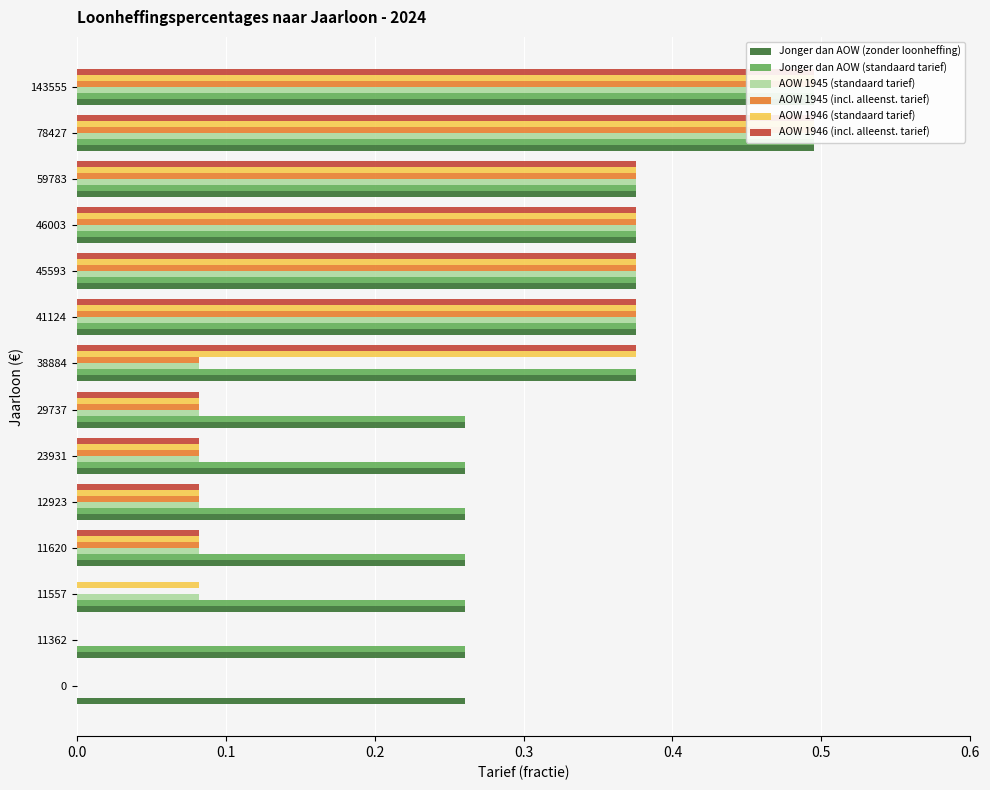

What are all the series names shown in the legend?

Jonger dan AOW (zonder loonheffing), Jonger dan AOW (standaard tarief), AOW 1945 (standaard tarief), AOW 1945 (incl. alleenst. tarief), AOW 1946 (standaard tarief), AOW 1946 (incl. alleenst. tarief)